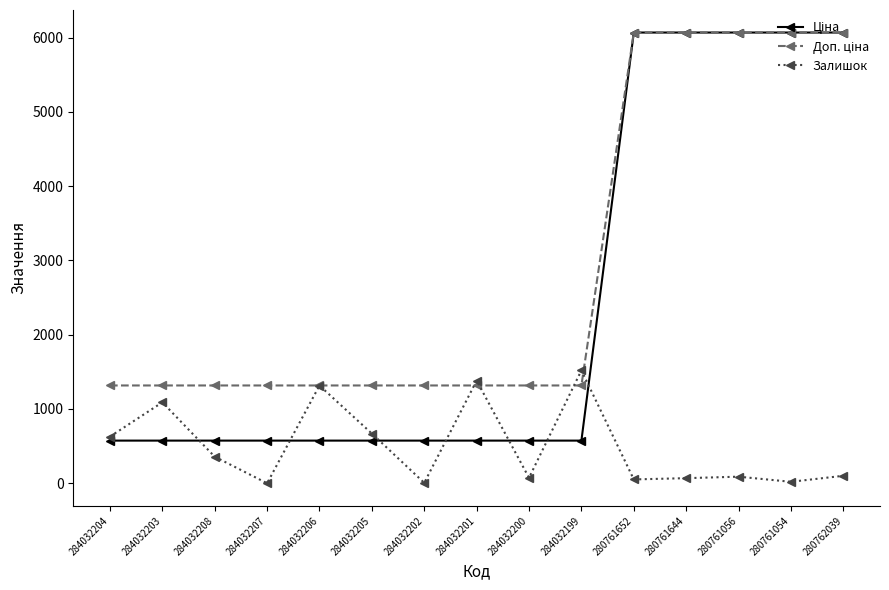

What is the maximum value shown in the chart?

6067.2